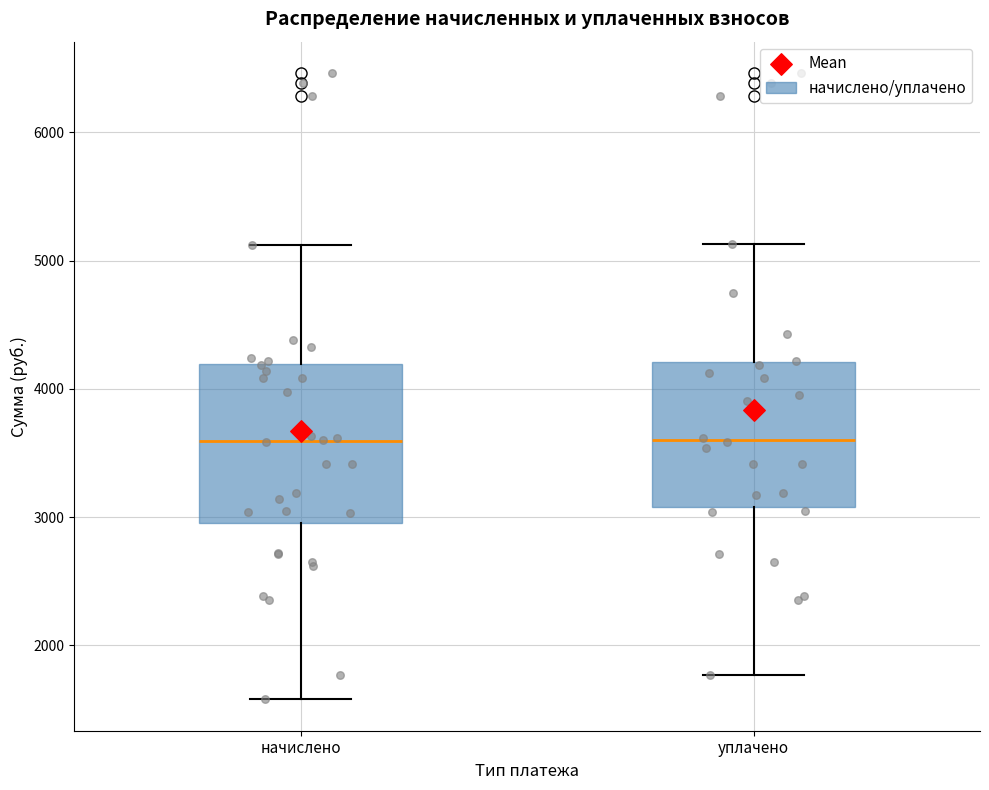

Reading left to right, transcribe this box plot: for each box, give where its median line is, the range the box spans, and where its two whiskers end, as read against the y-axis. The values are not printed on the chart, so give them approximately, as read against the axis.

начислено: median 3600, box 3000 to 4200, whiskers 1600 to 5100
уплачено: median 3600, box 3100 to 4200, whiskers 1800 to 5100